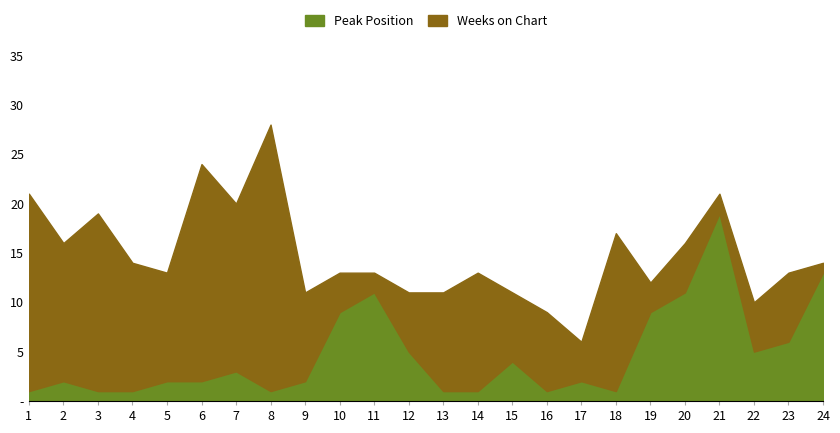

Count the number of categories in the chart.

24